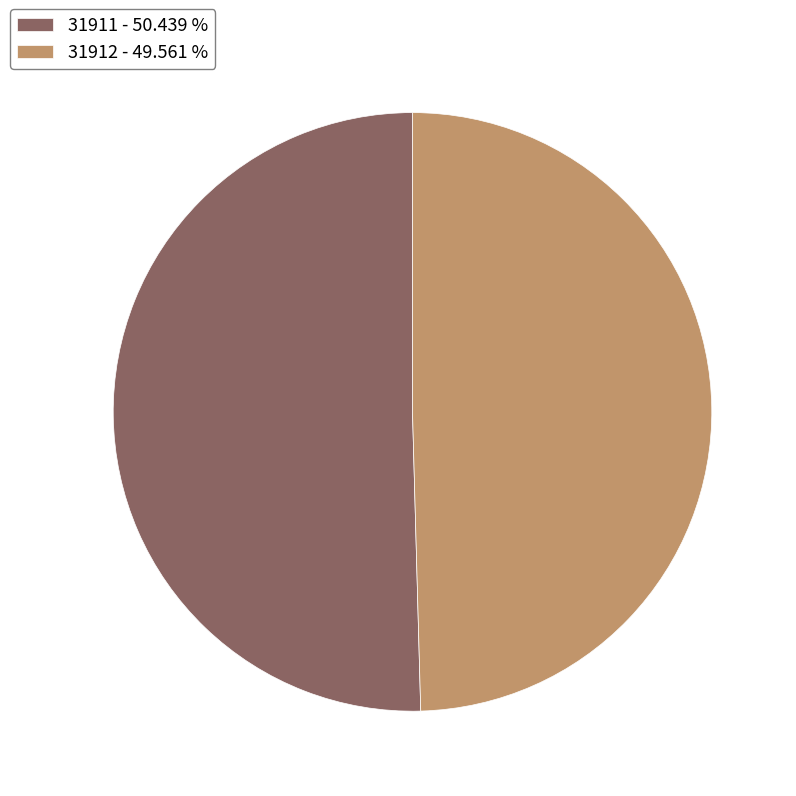

Does 31911 - 50.439 % represent more than half of the total?

Yes